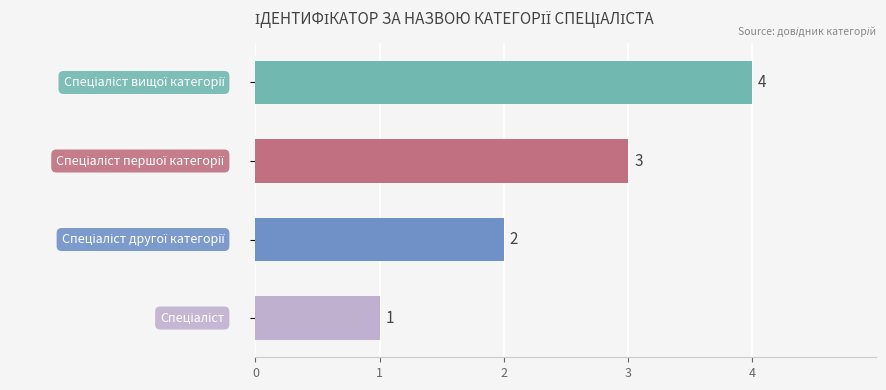

What is the greatest value displayed?

4